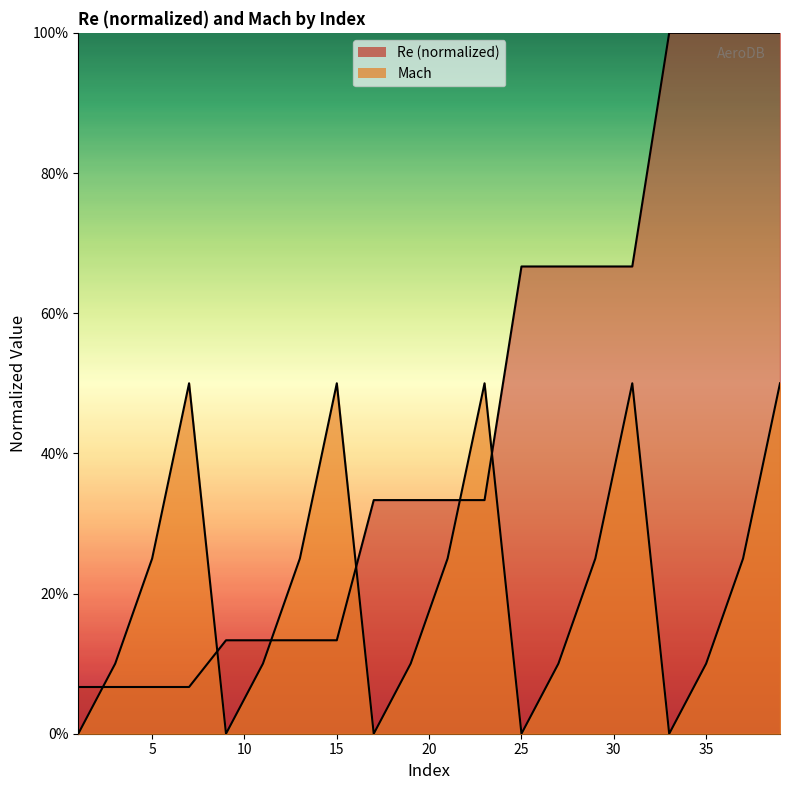

Does the chart display data point markers on the line(s)?

No